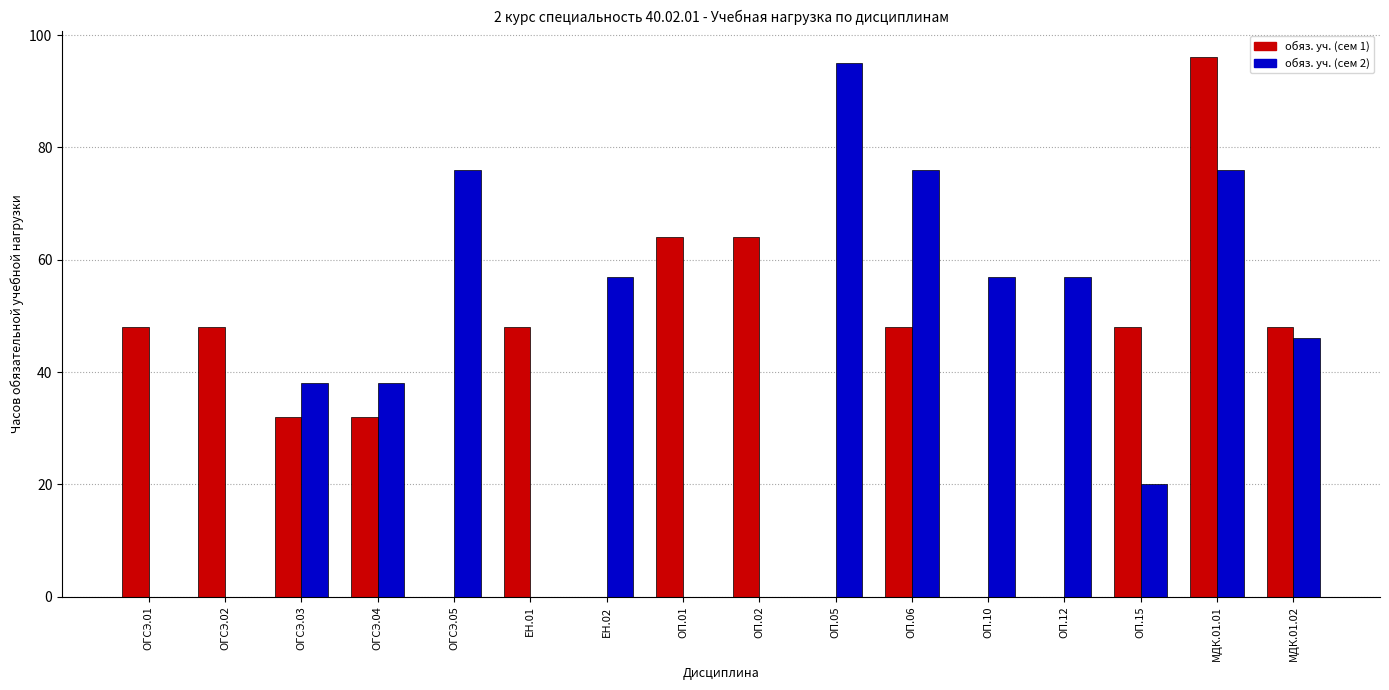

Reading right to left, extract all data points from this chart.

обяз. уч. (сем 1): МДК.01.02=48	МДК.01.01=96	ОП.15=48	ОП.12=0	ОП.10=0	ОП.06=48	ОП.05=0	ОП.02=64	ОП.01=64	ЕН.02=0	ЕН.01=48	ОГСЭ.05=0	ОГСЭ.04=32	ОГСЭ.03=32	ОГСЭ.02=48	ОГСЭ.01=48
обяз. уч. (сем 2): МДК.01.02=46	МДК.01.01=76	ОП.15=20	ОП.12=57	ОП.10=57	ОП.06=76	ОП.05=95	ОП.02=0	ОП.01=0	ЕН.02=57	ЕН.01=0	ОГСЭ.05=76	ОГСЭ.04=38	ОГСЭ.03=38	ОГСЭ.02=0	ОГСЭ.01=0